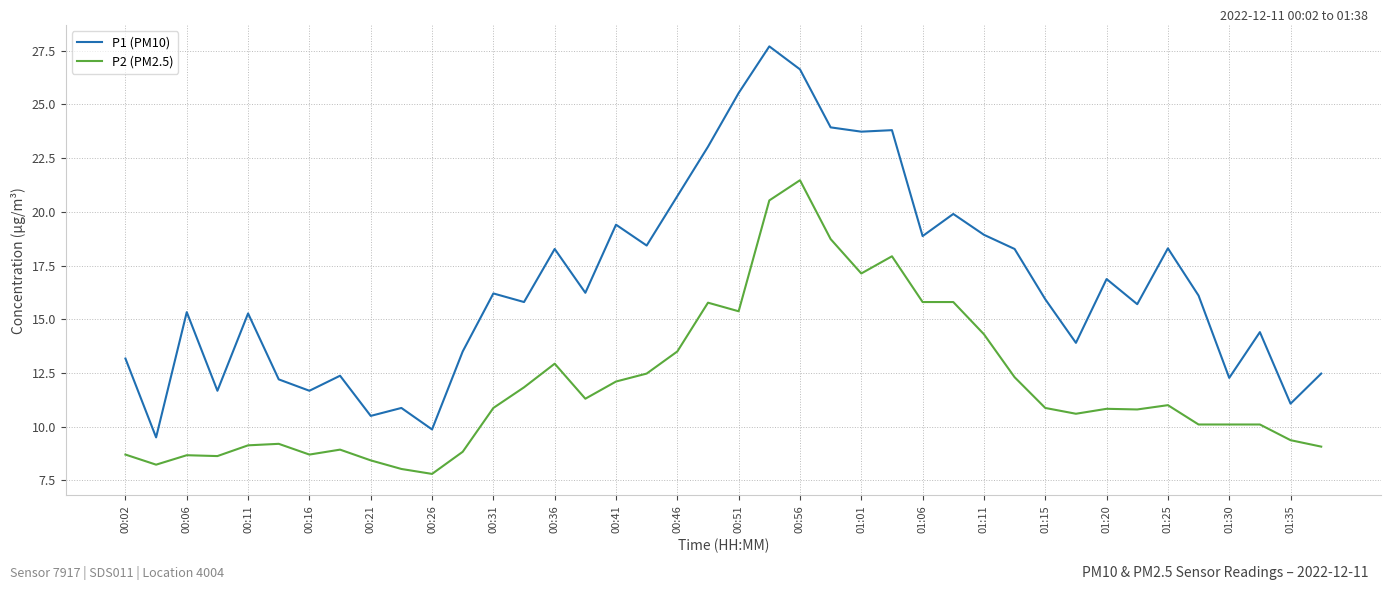

True or false: P1 (PM10) and P2 (PM2.5) intersect in this chart.

False